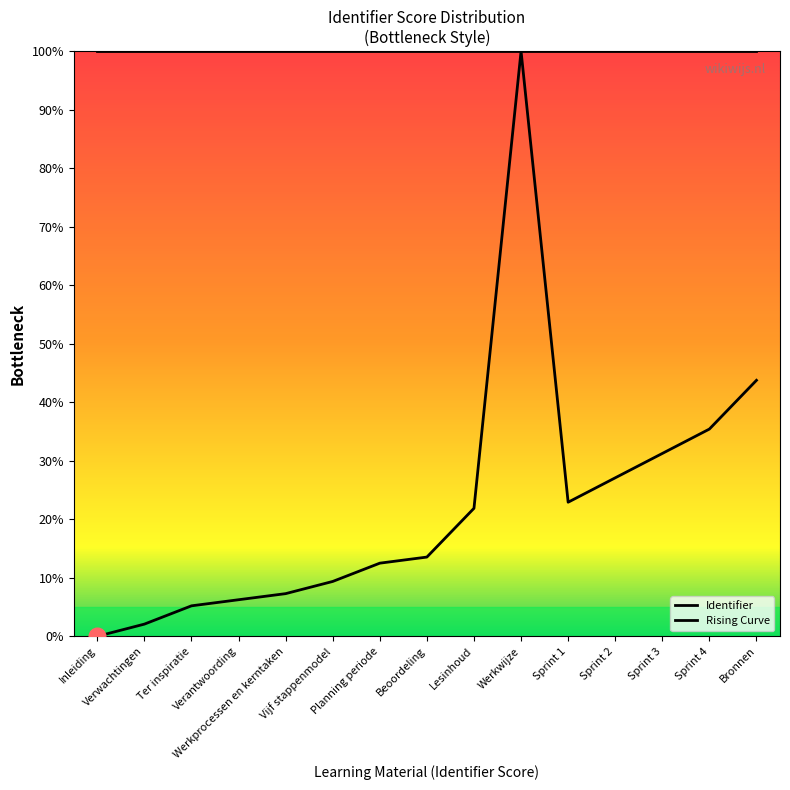

List the labels in order of value, largest first.

Werkwijze, Bronnen, Sprint 4, Sprint 3, Sprint 2, Sprint 1, Lesinhoud, Beoordeling, Planning periode, Vijf stappenmodel, Werkprocessen en kerntaken, Verantwoording, Ter inspiratie, Verwachtingen, Inleiding